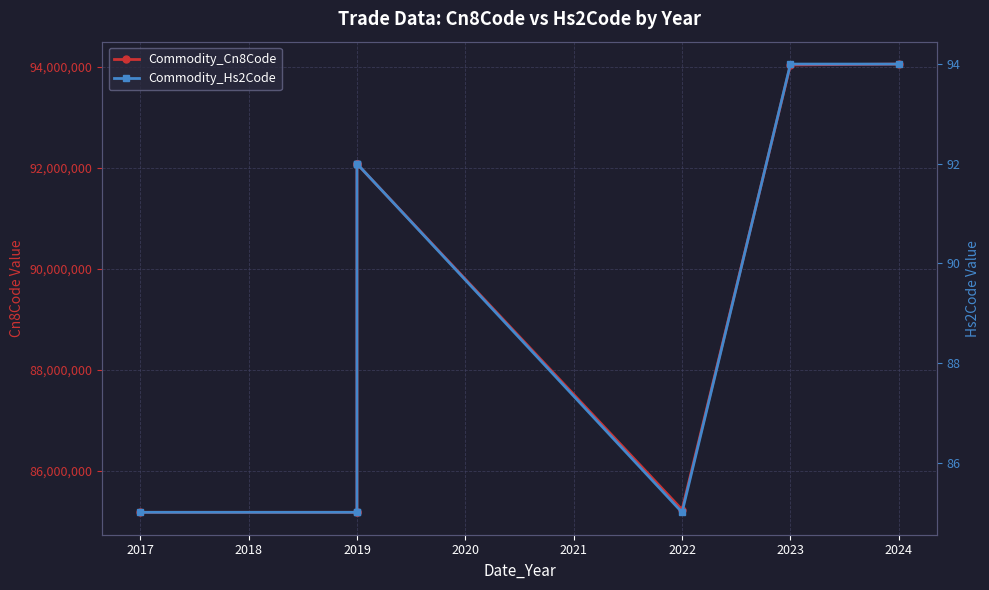

Which series changed the most between 2017 and 2020?

Commodity_Cn8Code